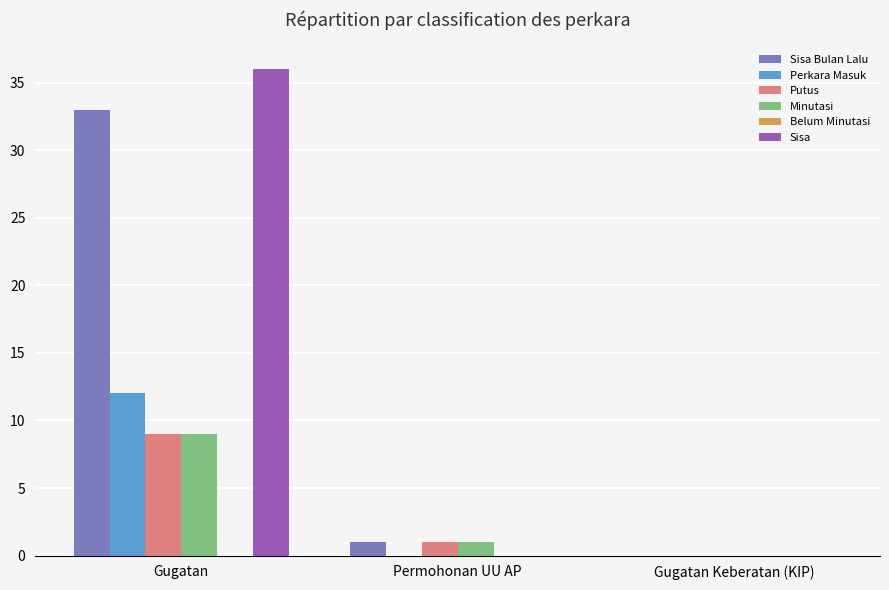

What is the sum of all Minutasi values?

10